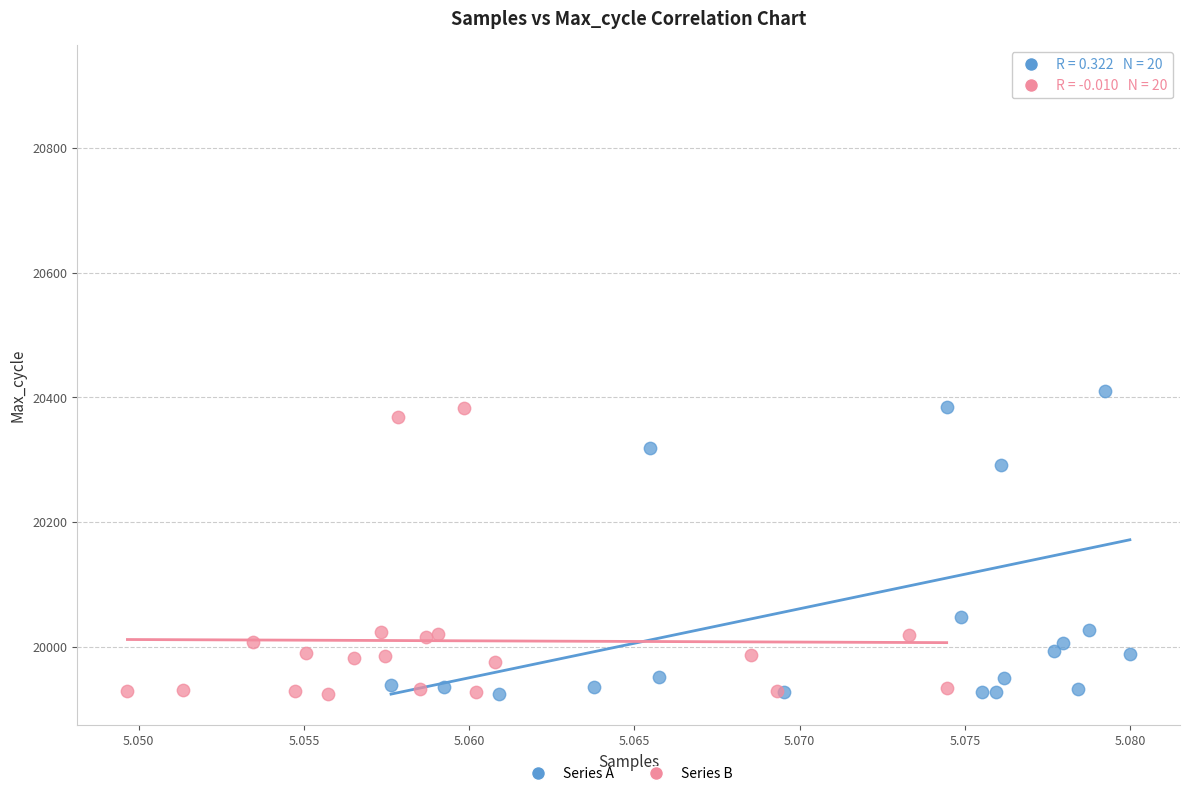

Which series has the largest Y range (max minus min)?

Series A